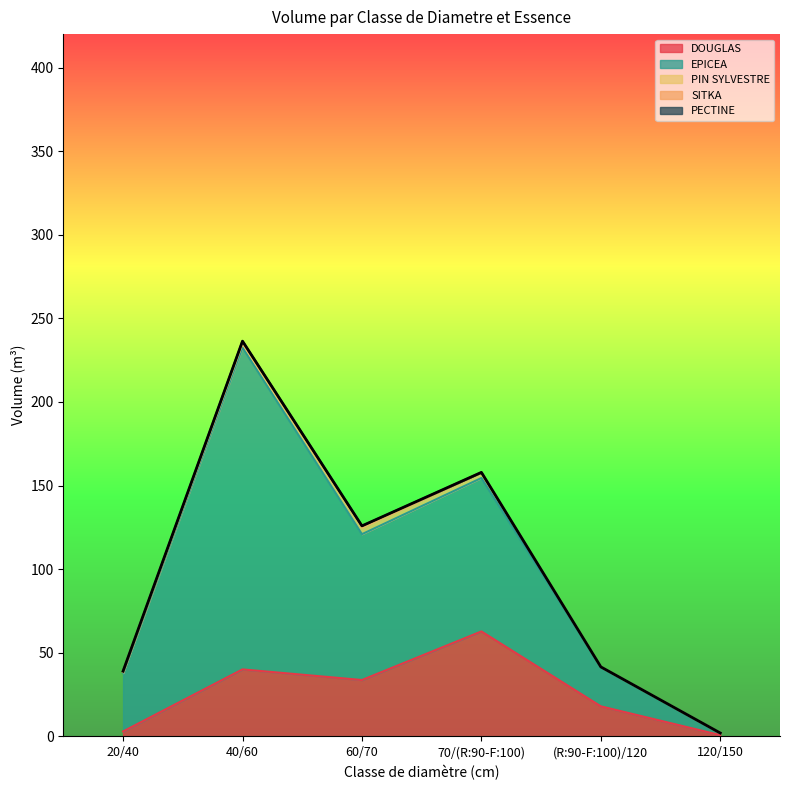

How many lines are shown in the chart?

5